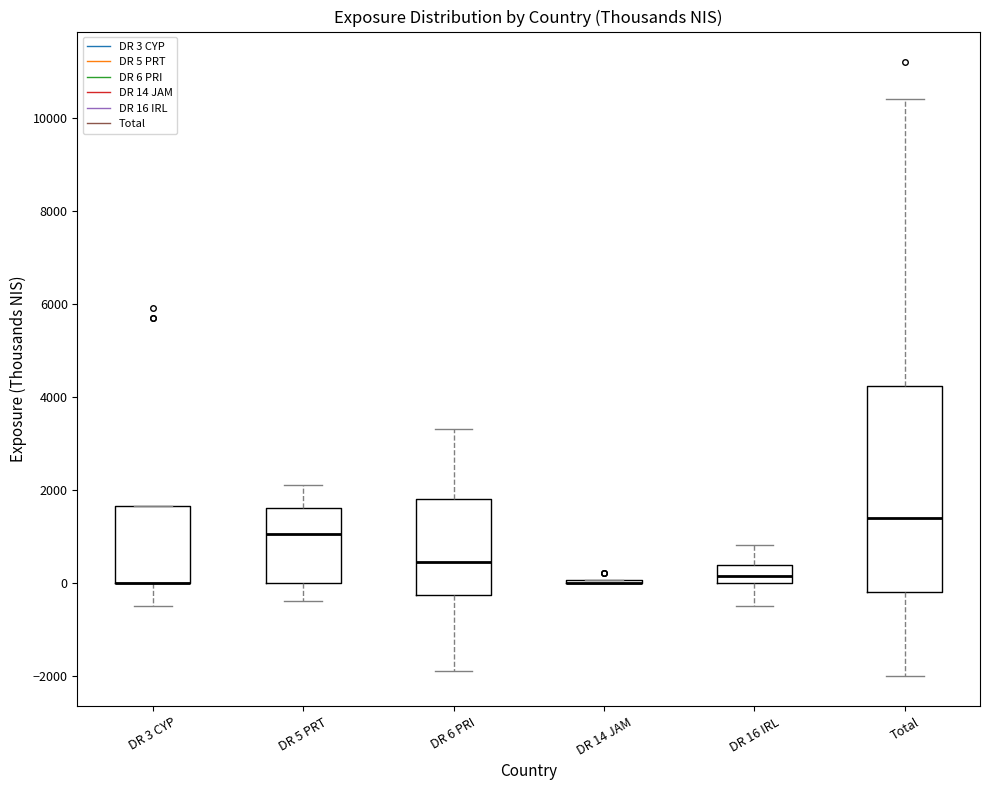

Reading left to right, read every box against the y-axis: the position of its median line, the range the box covers, and the ends of its whiskers. The values are not printed on the chart, so give them approximately, as read against the axis.

DR 3 CYP: median 0 (drawn on the box's lower edge), box 0 to 1600, whiskers -400 to 1600
DR 5 PRT: median 1000, box 0 to 1600, whiskers -400 to 2200
DR 6 PRI: median 400, box -200 to 1800, whiskers -1800 to 3400
DR 14 JAM: box collapsed to a line at 0, whiskers 0 to 0
DR 16 IRL: median 200, box 0 to 400, whiskers -400 to 800
Total: median 1400, box -200 to 4200, whiskers -2000 to 10400